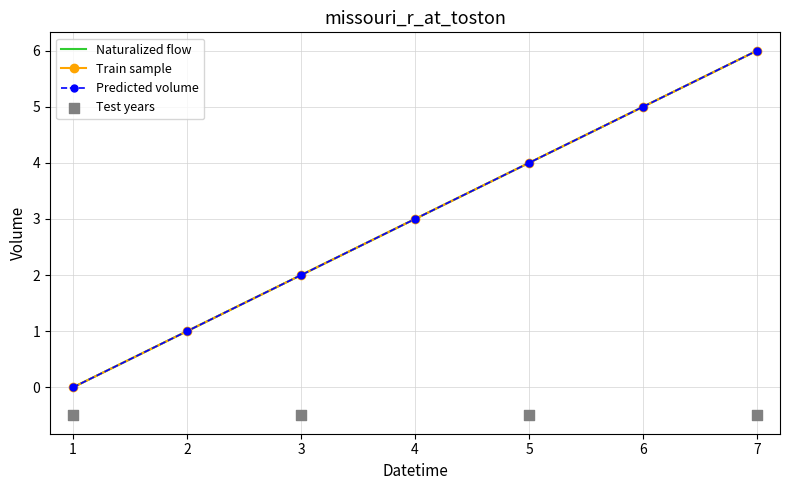

Which has a higher value, 2 or 7?

7